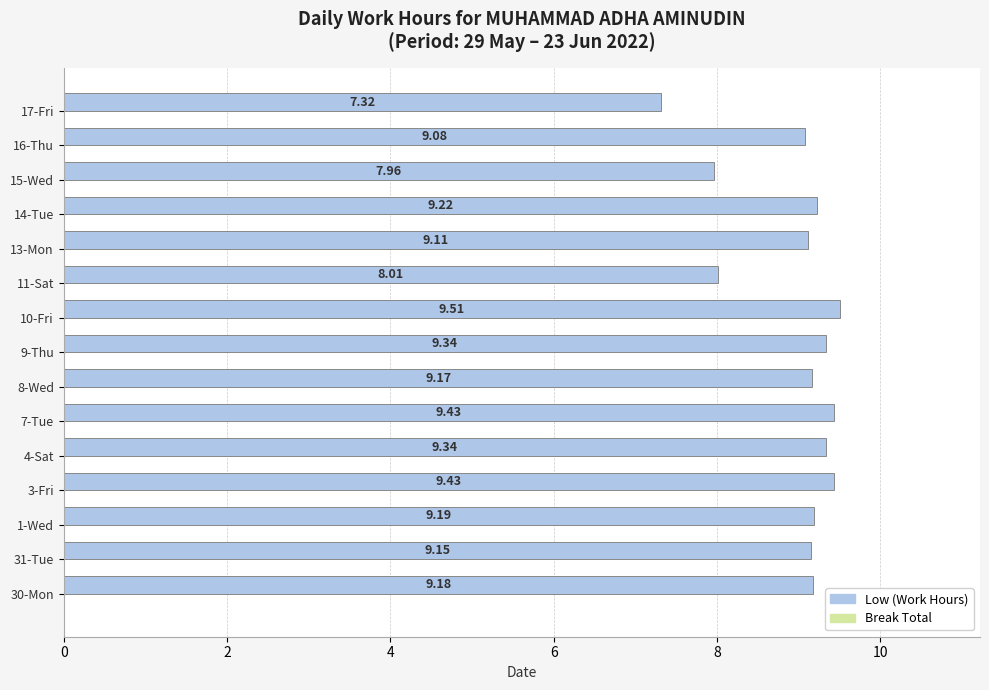

Between 16-Thu and 15-Wed, which is larger?

16-Thu